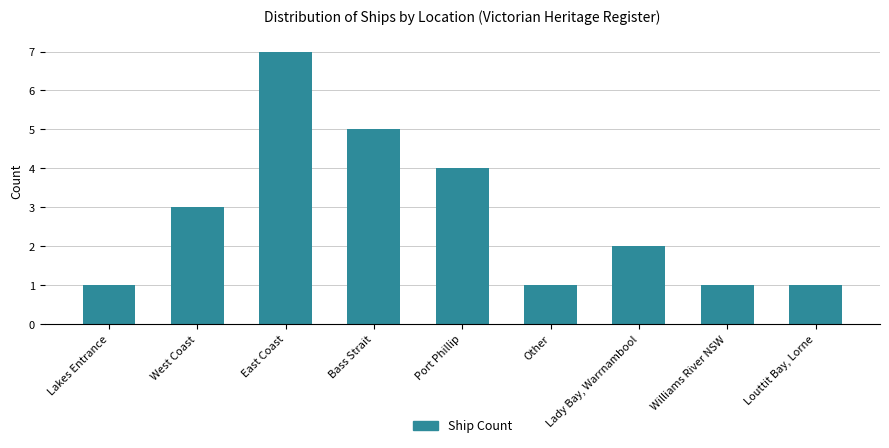

What is the approximate value at West Coast?

3